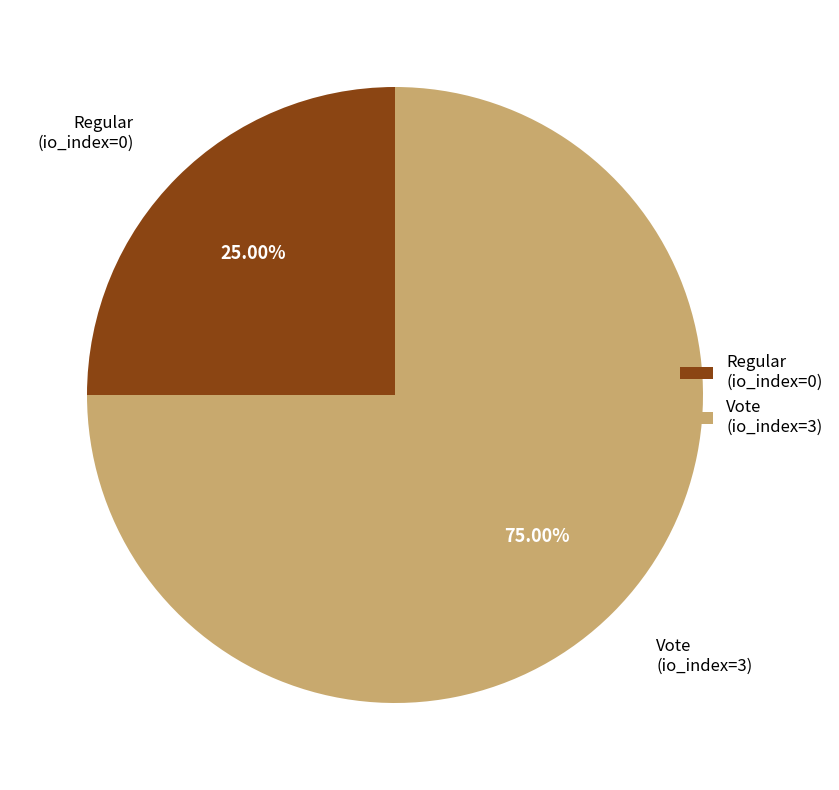

How many segments does this pie chart have?

2